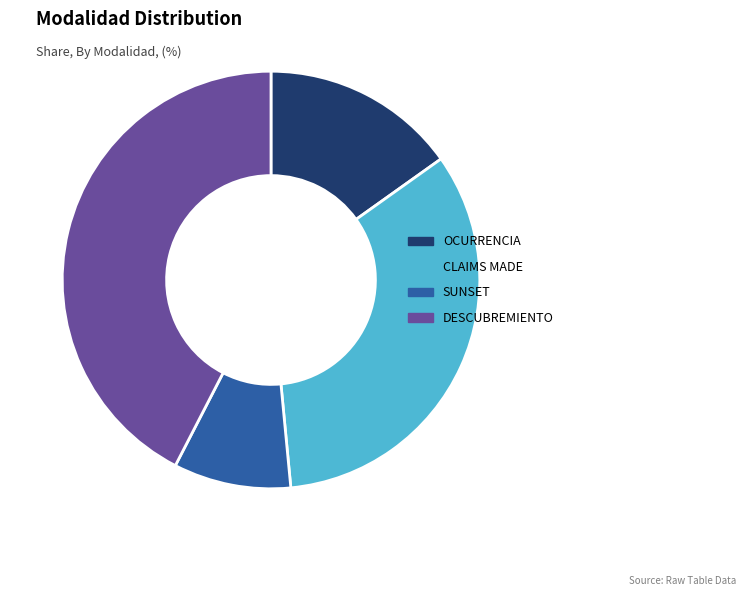

The CLAIMS MADE slice represents 33% of the pie. True or false?

True